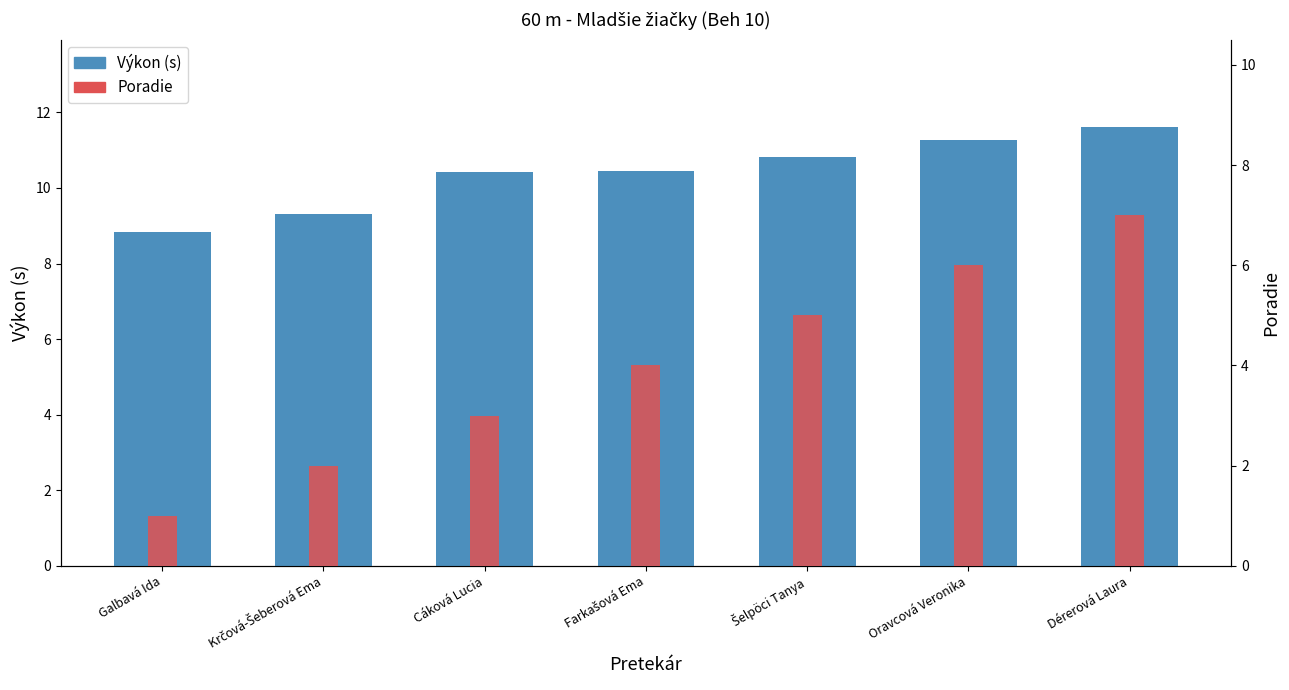

True or false: Poradie has a value of 0.6 at Krčová-Šeberová Ema.

False